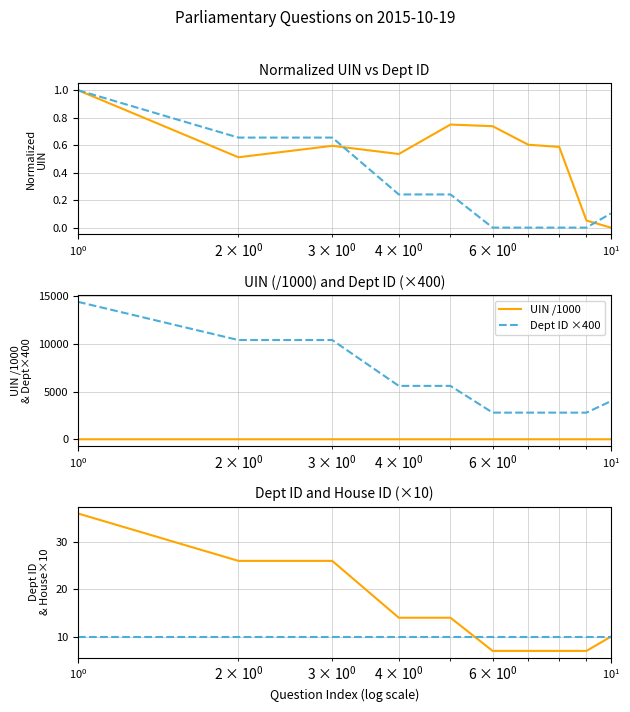

What is the lowest value of the Dept ID ×400 series?

2800.0